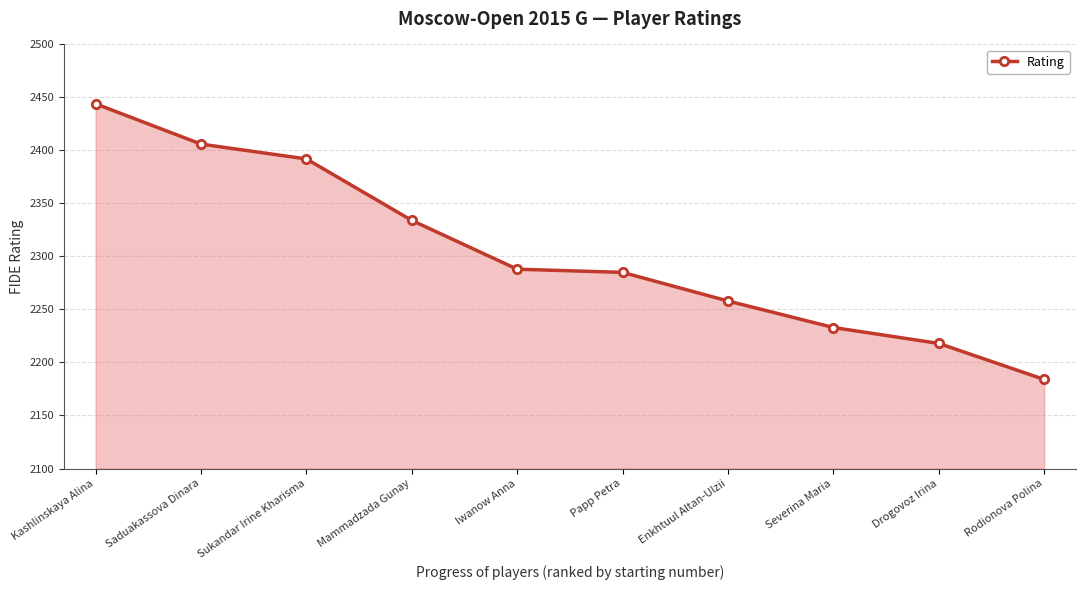

What is the sum of the values at Severina Maria and Papp Petra?

4518